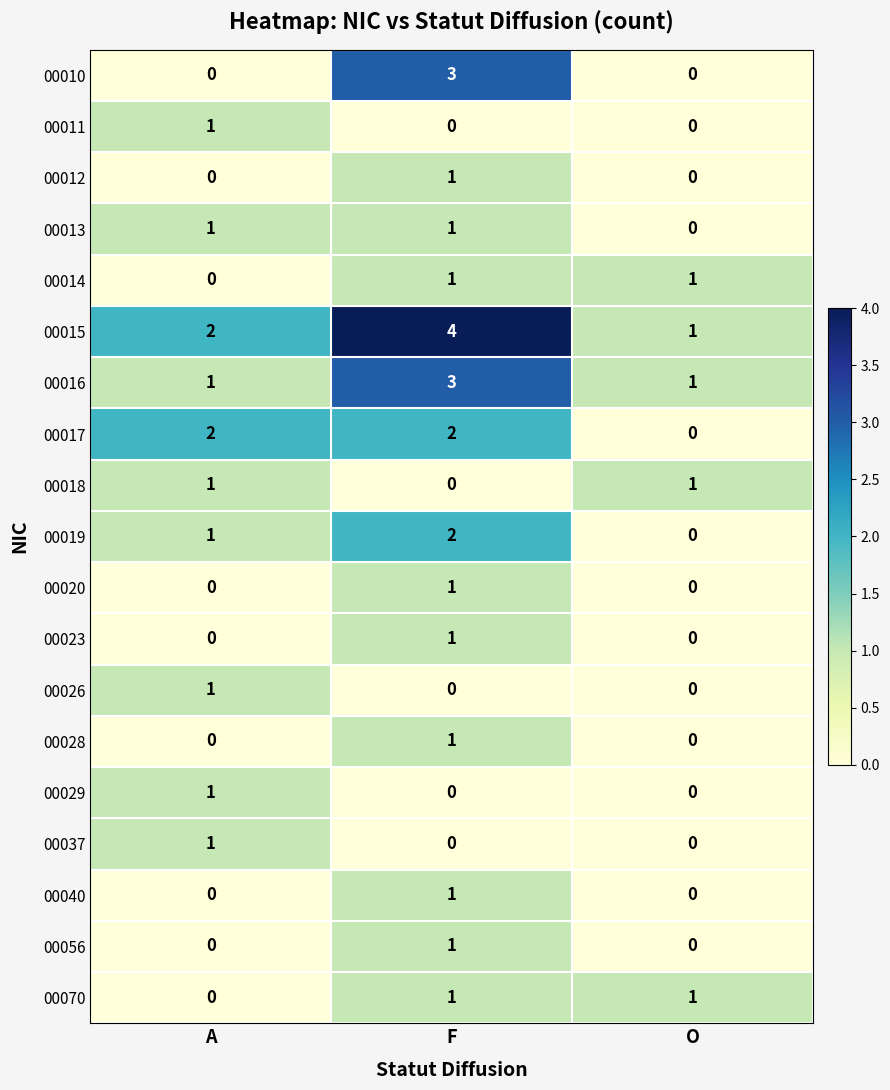

What is the total value across all series at A?

12